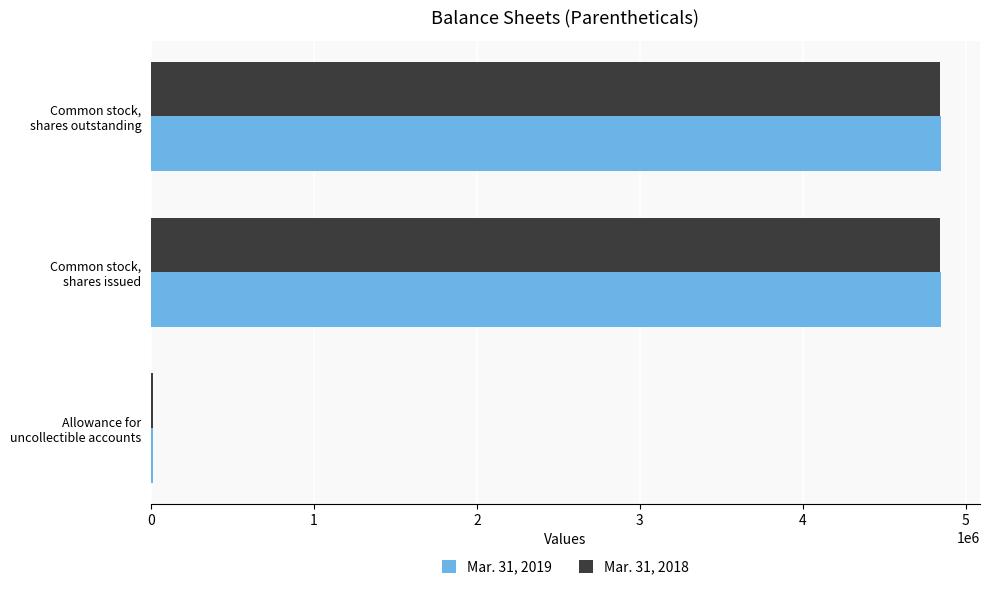

List the labels in order of Mar. 31, 2019 value, largest first.

Common stock, shares issued, Common stock, shares outstanding, Allowance for uncollectible accounts